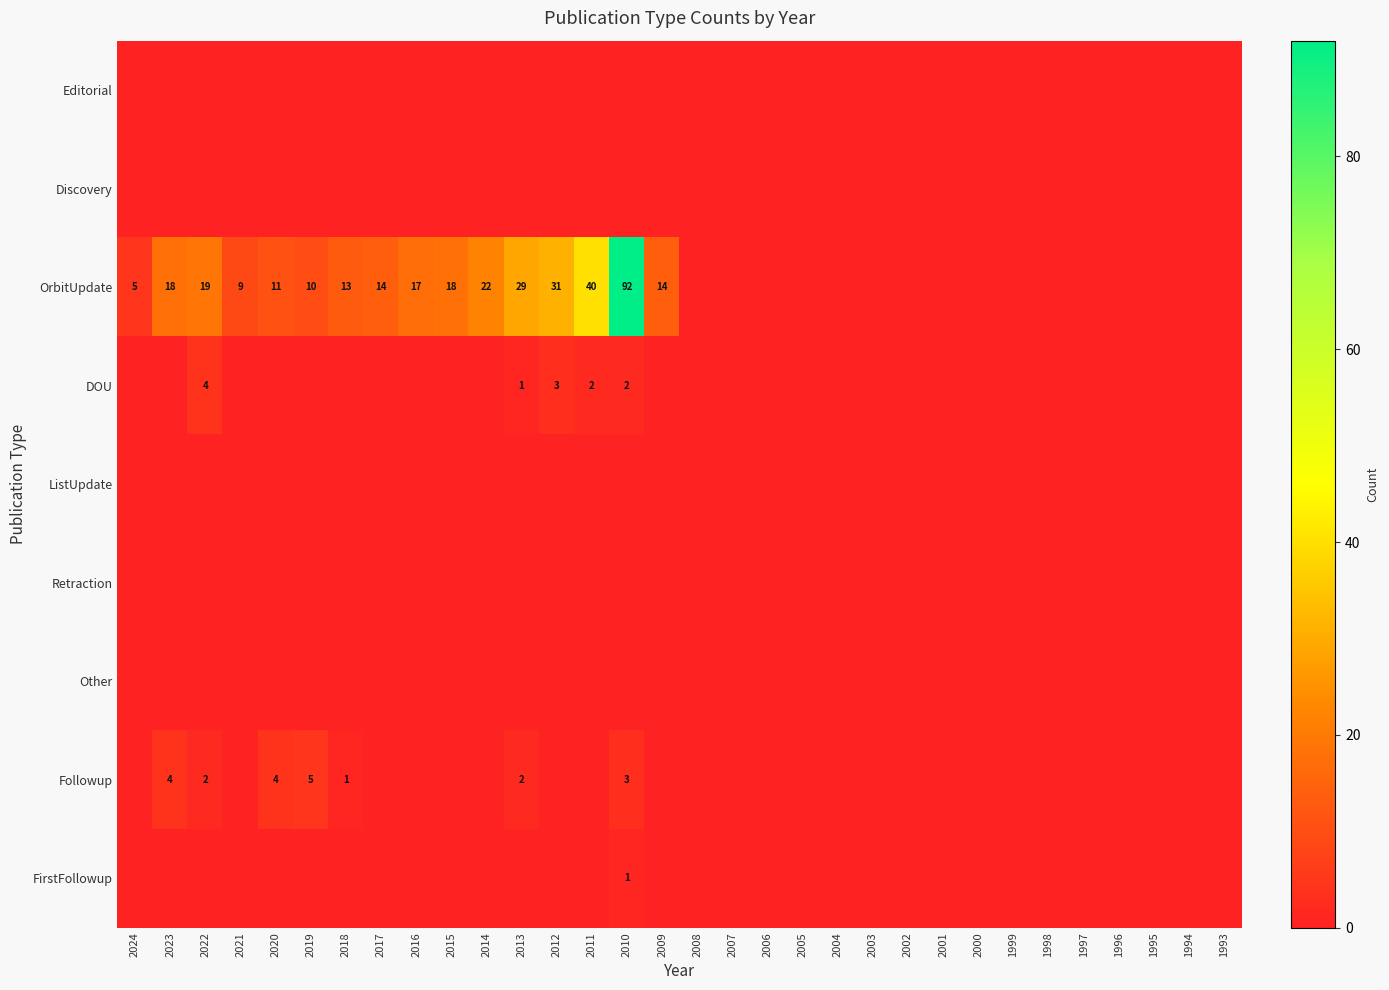

Is it true that OrbitUpdate equals 7 at 2012?

False